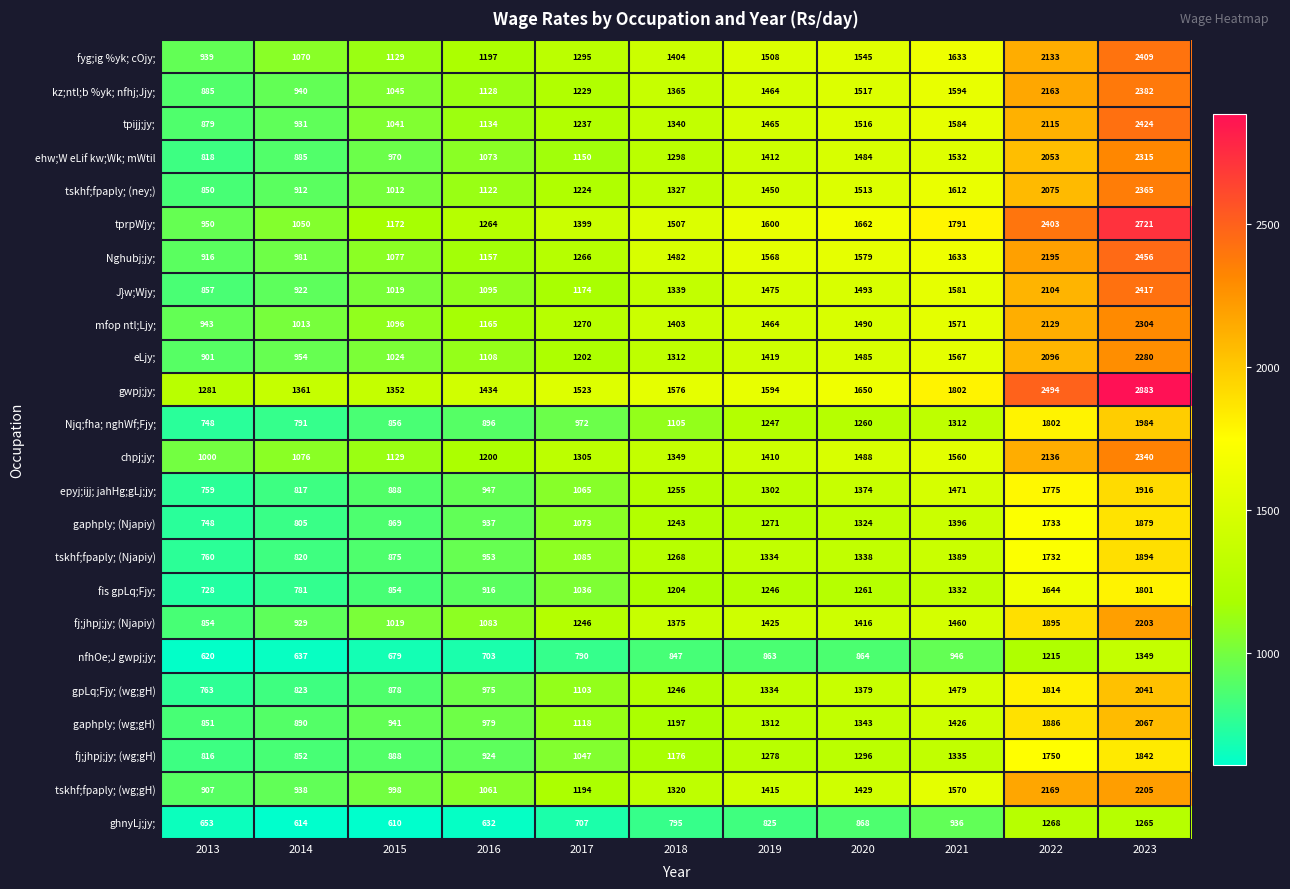

At which category is the sum across all series the highest?

2023